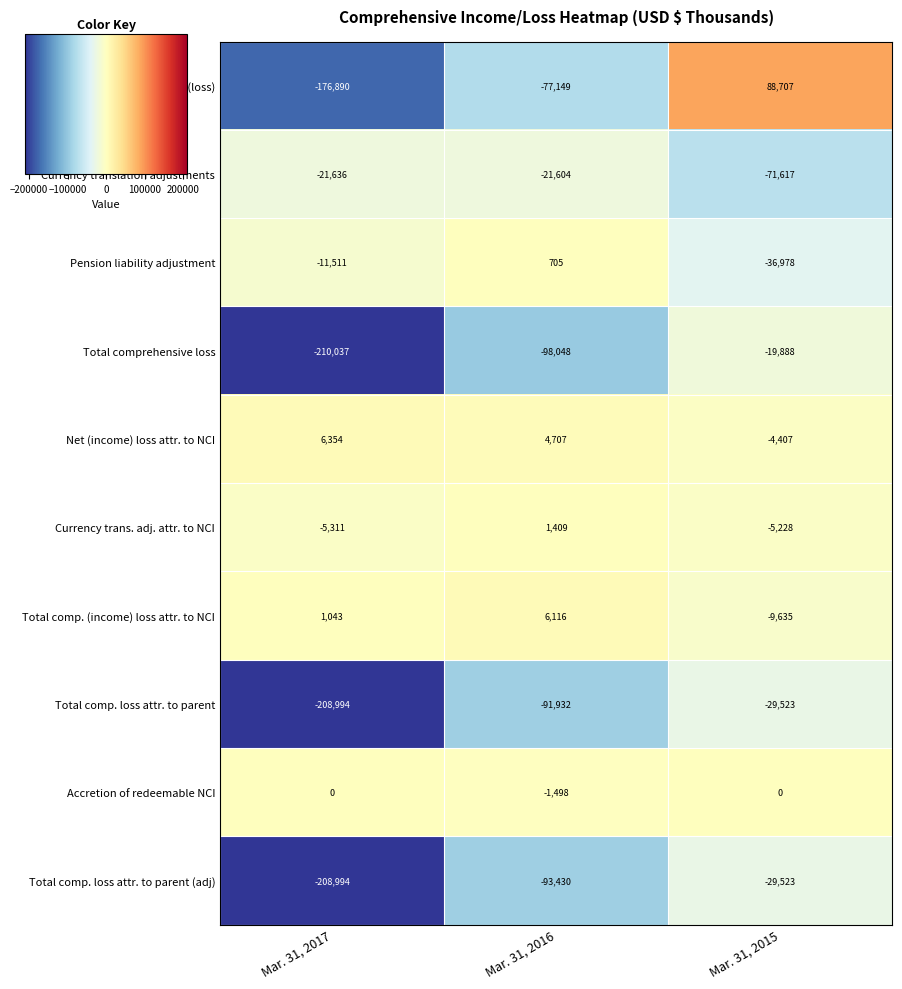

What is the total value across all series at Mar. 31, 2015?

-118092